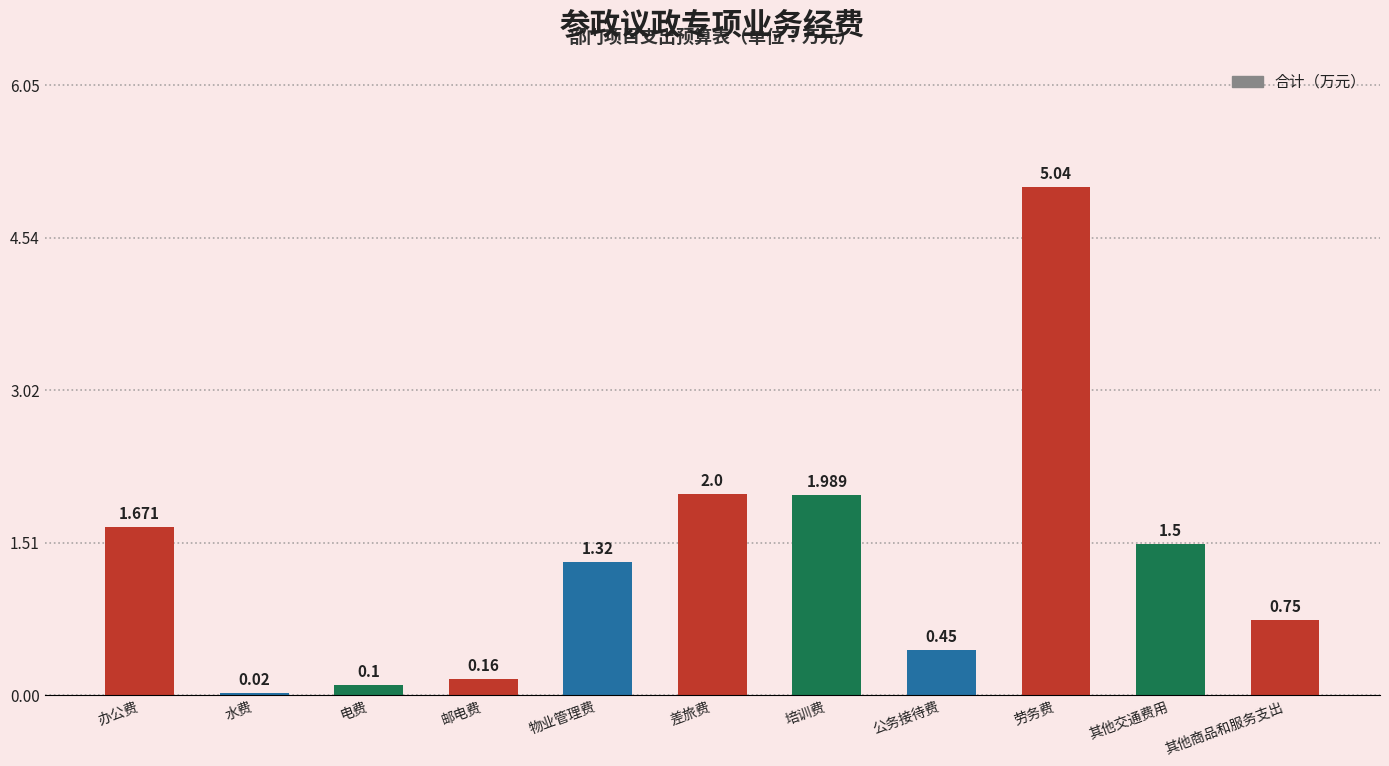

Count the number of values greater than 1.

6